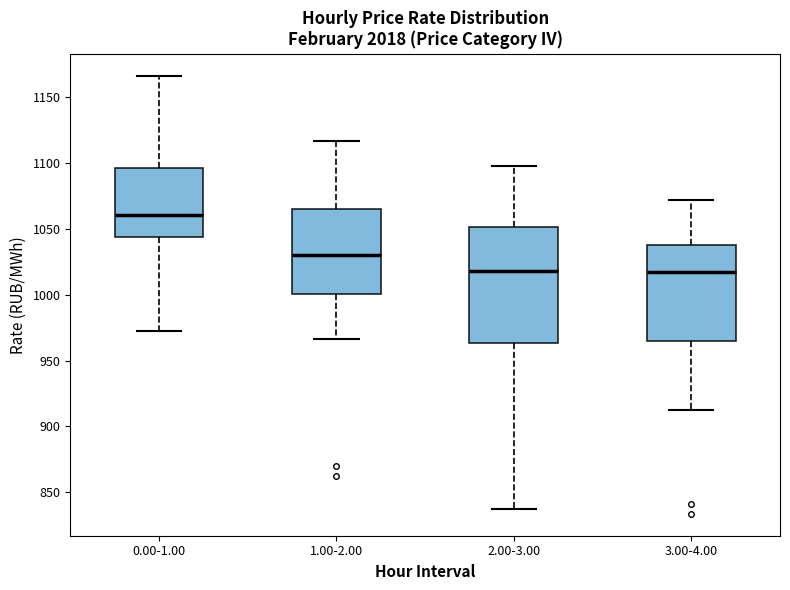

Reading left to right, read every box against the y-axis: the position of its median line, the range the box covers, and the ends of its whiskers. The values are not printed on the chart, so give them approximately, as read against the axis.

0.00-1.00: median 1060, box 1045 to 1095, whiskers 975 to 1165
1.00-2.00: median 1030, box 1000 to 1065, whiskers 965 to 1115
2.00-3.00: median 1020, box 965 to 1050, whiskers 835 to 1100
3.00-4.00: median 1015, box 965 to 1035, whiskers 910 to 1070